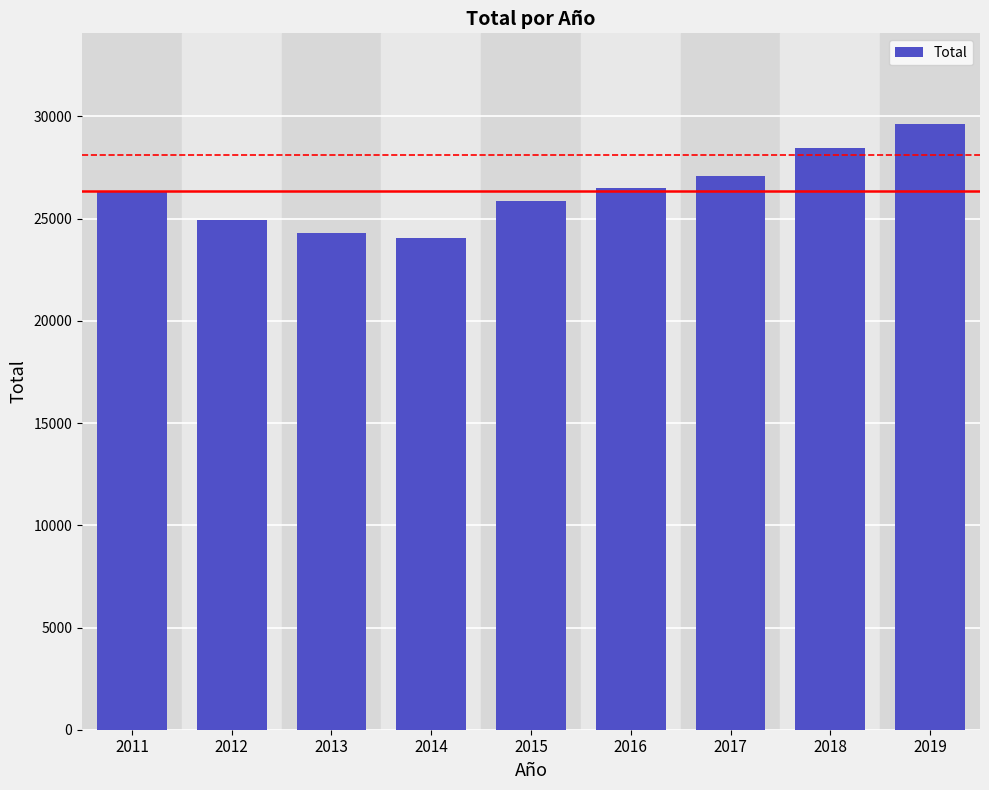

How many data points are above 26303?

5